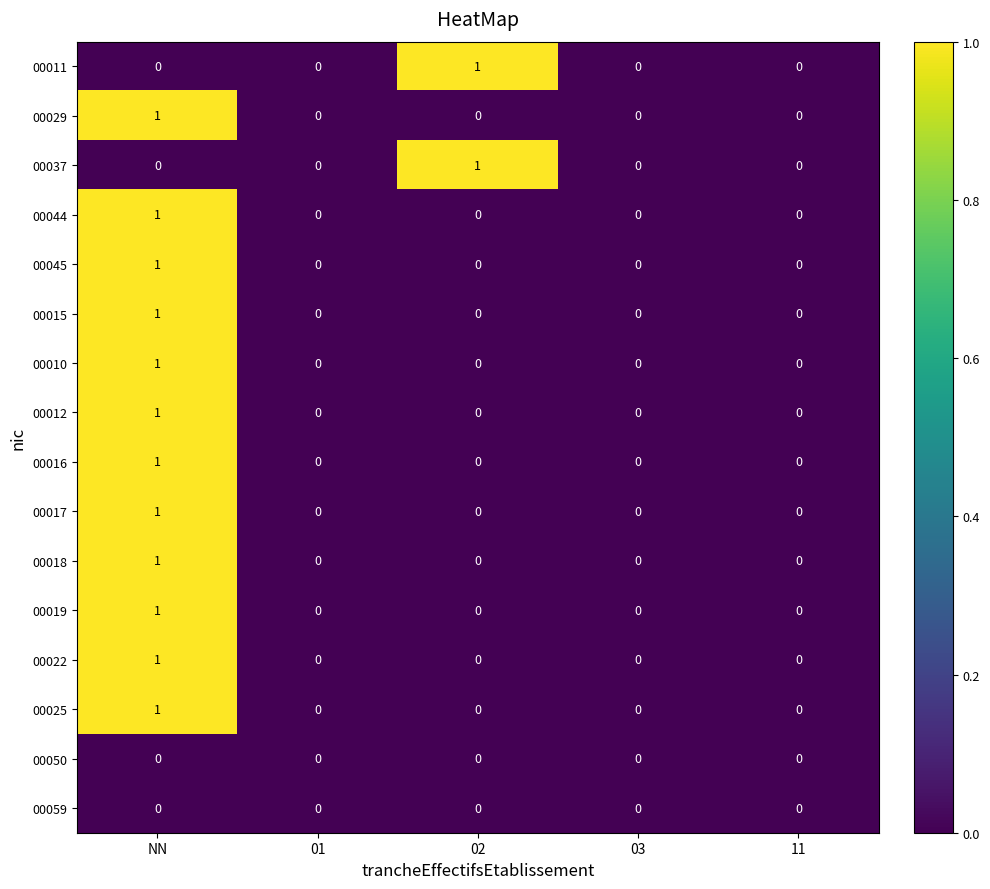

What is the total value across all series at NN?

12